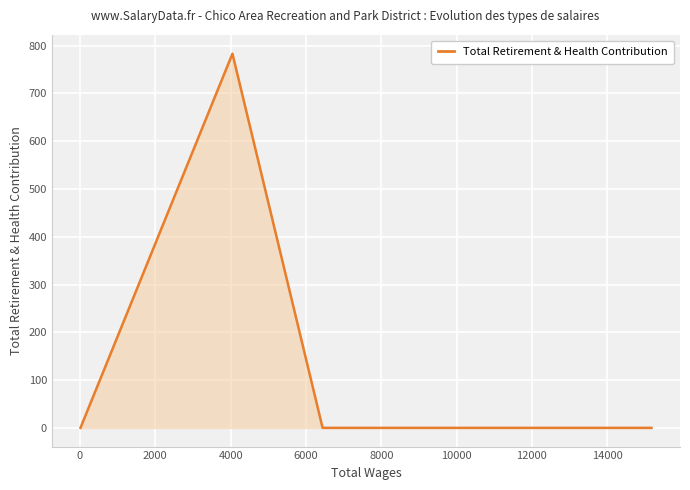

Which has a higher value, 4000 or 0?

4000